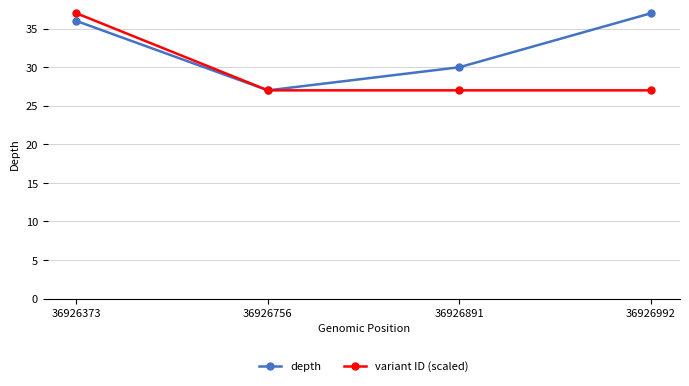

Count the number of categories in the chart.

4